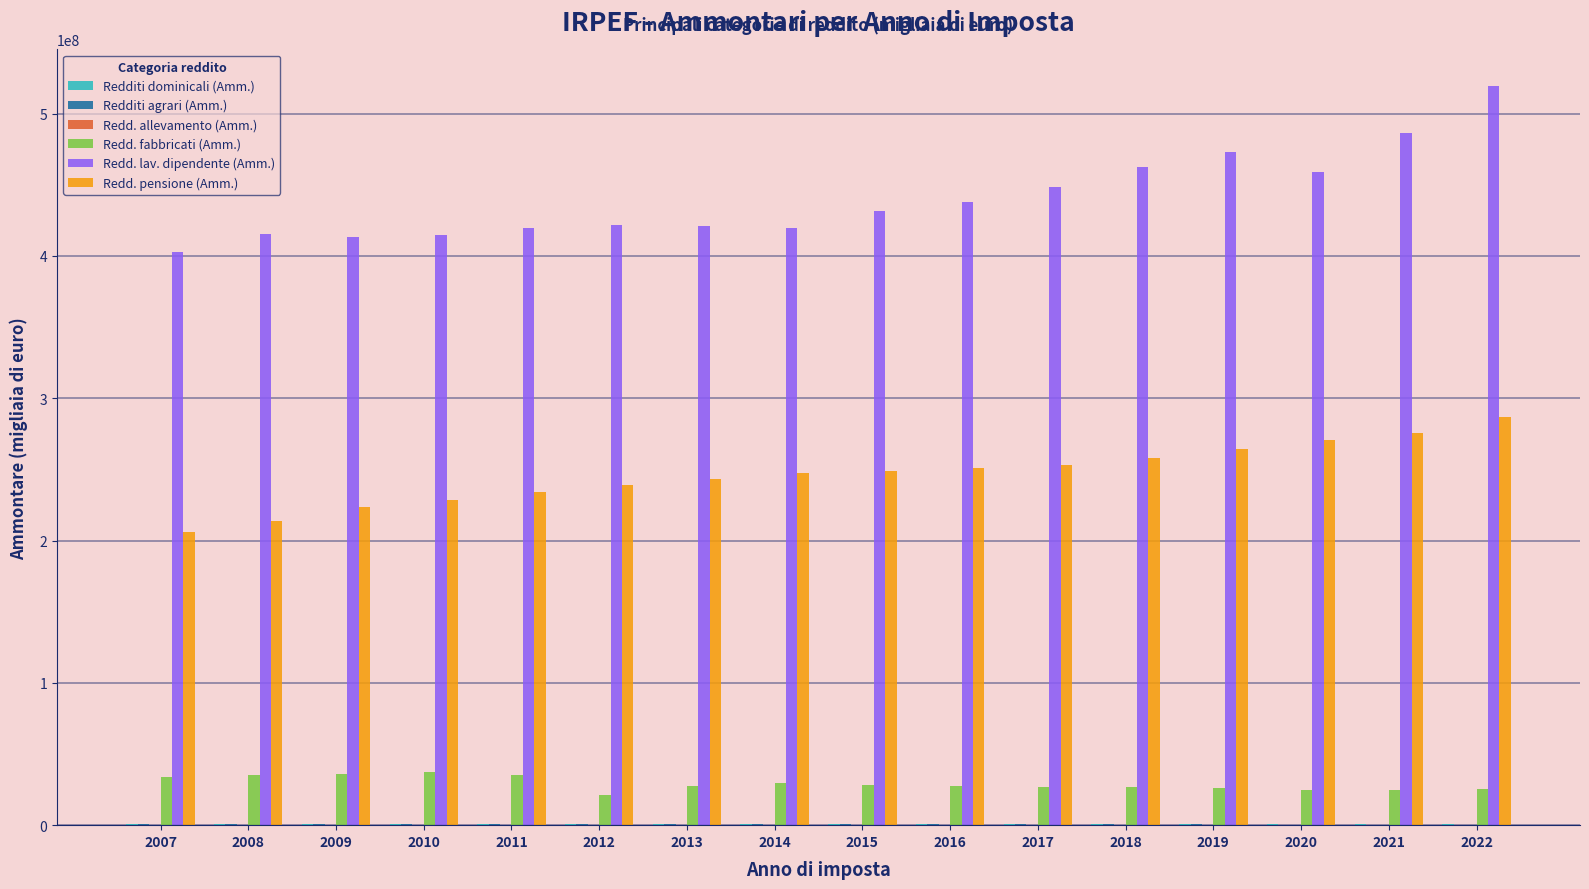

Are the bars horizontal?

No